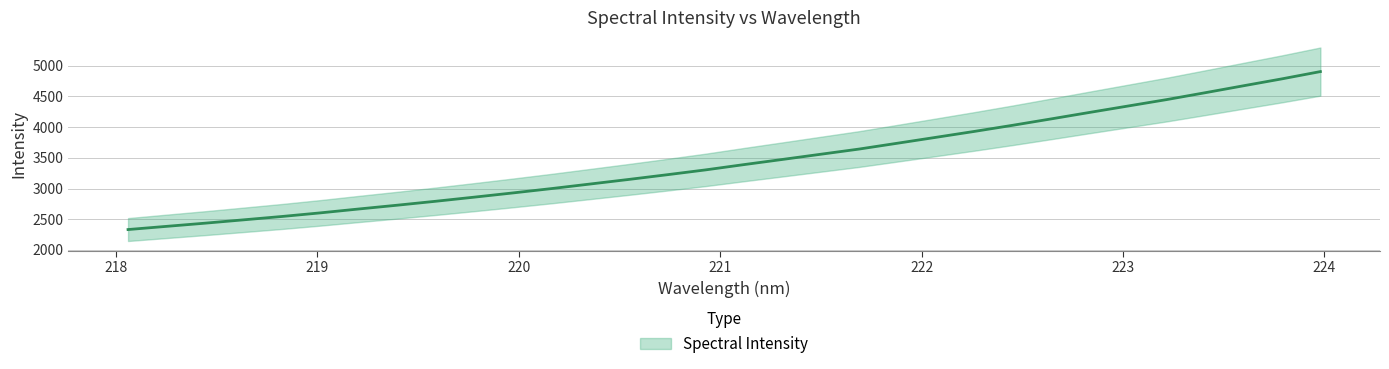

Where does the data first go above 3388?

221.1174